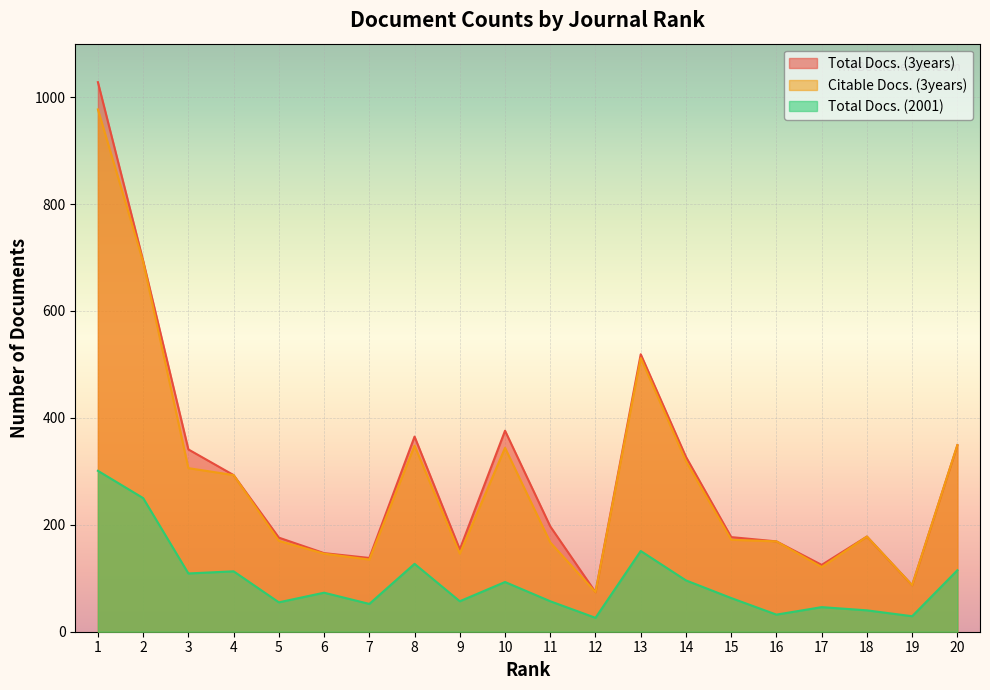

What is the sum of the Total Docs. (3years) values at 3 and 17?

466